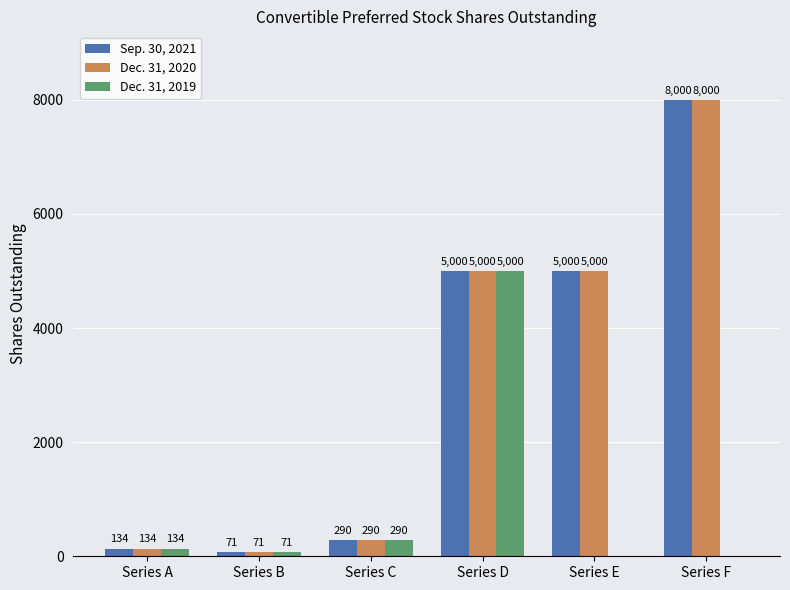

What is the total value across all series at Series B?

213